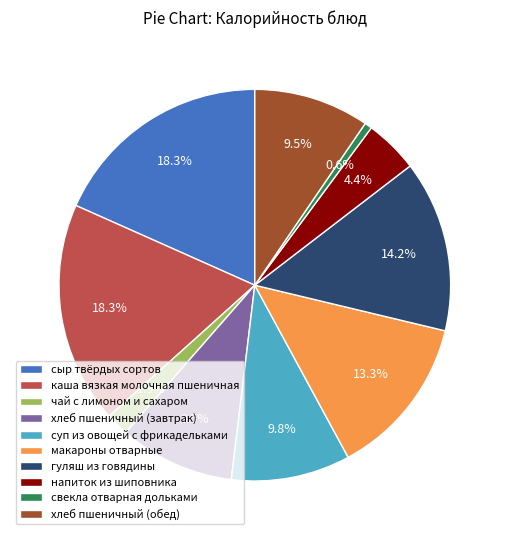

What is the smallest slice in the pie chart?

свекла отварная дольками